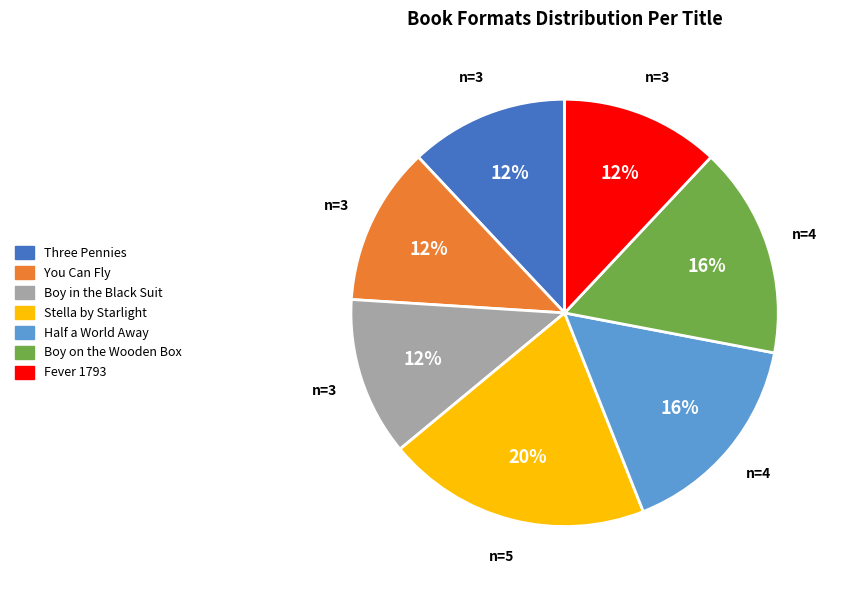

Approximately how many times larger is the value at Boy on the Wooden Box compared to Stella by Starlight?

0.8